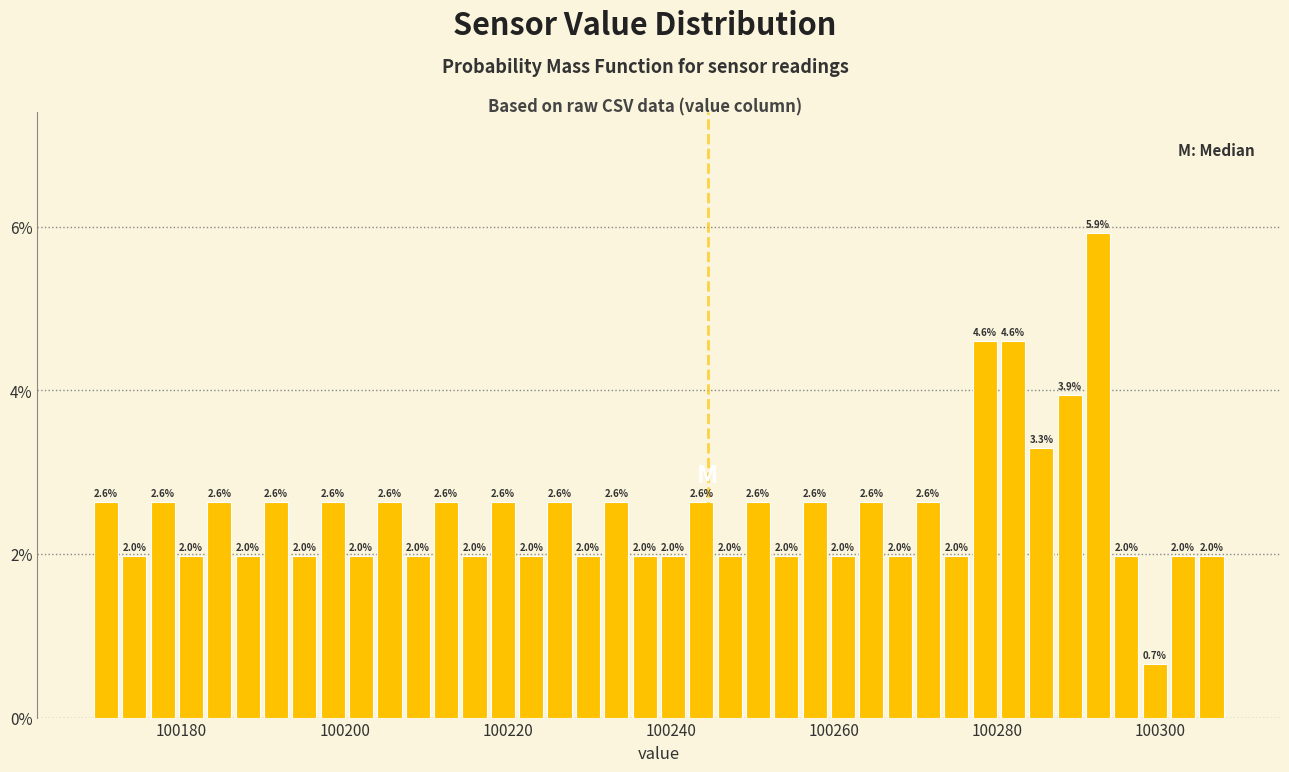

Around what value on the x-axis is the tallest bar? Give the approximate position of its centre, as read against the axis.

100292